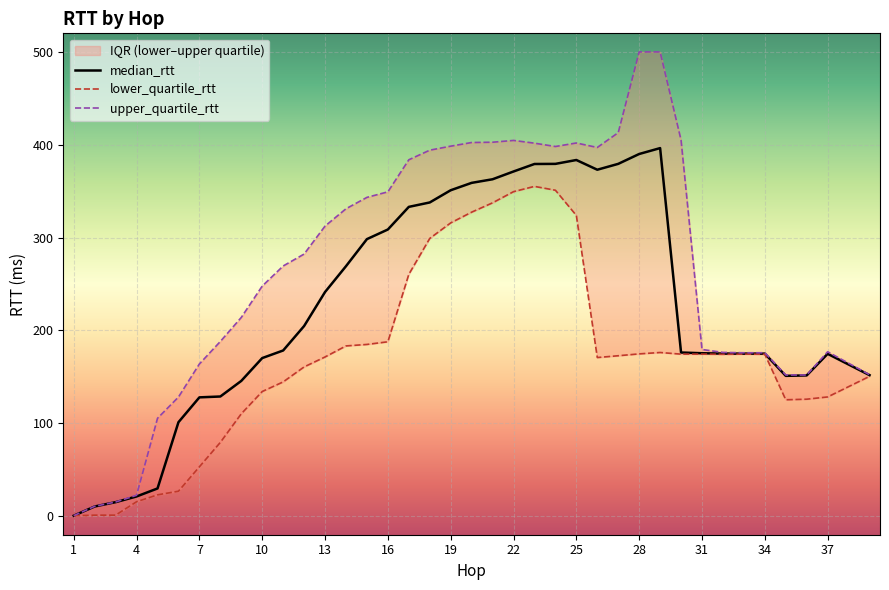

True or false: upper_quartile_rtt and median_rtt cross at least once.

False